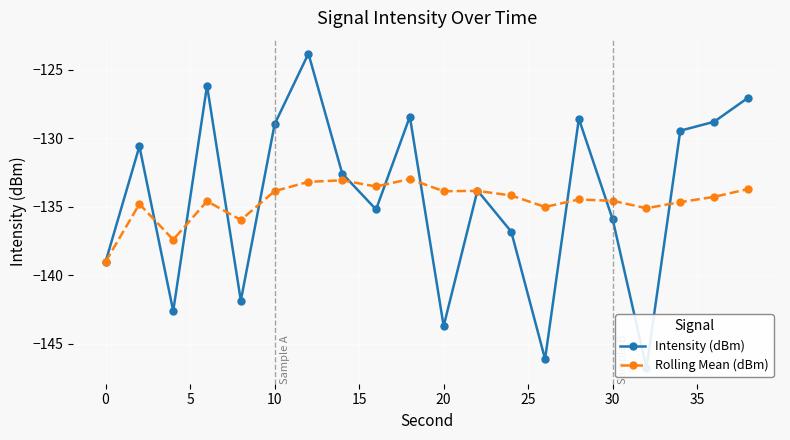

Rank the series by their average value, from lowest to highest.

Rolling Mean (dBm), Intensity (dBm)